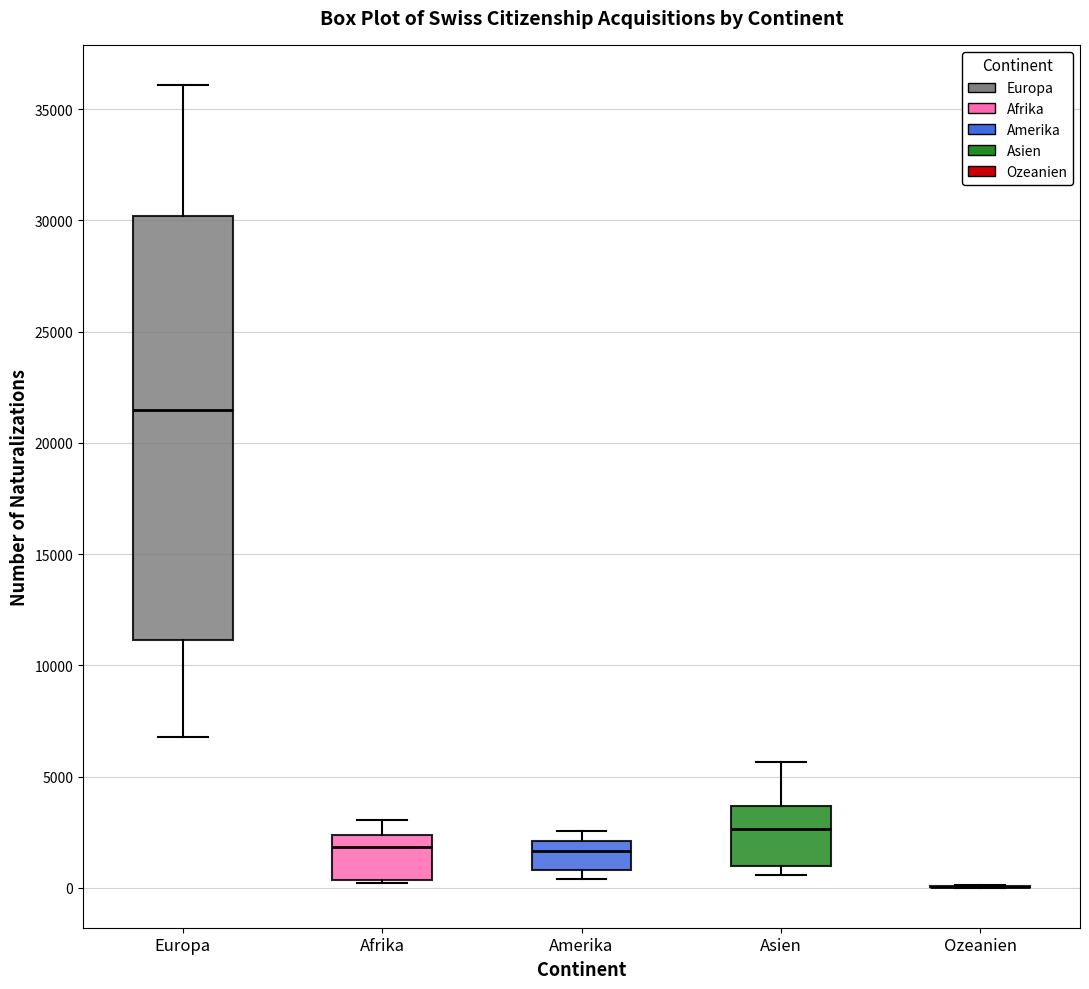

Comparing the boxes themselves (not the whiskers), which one is the tallest?

Europa